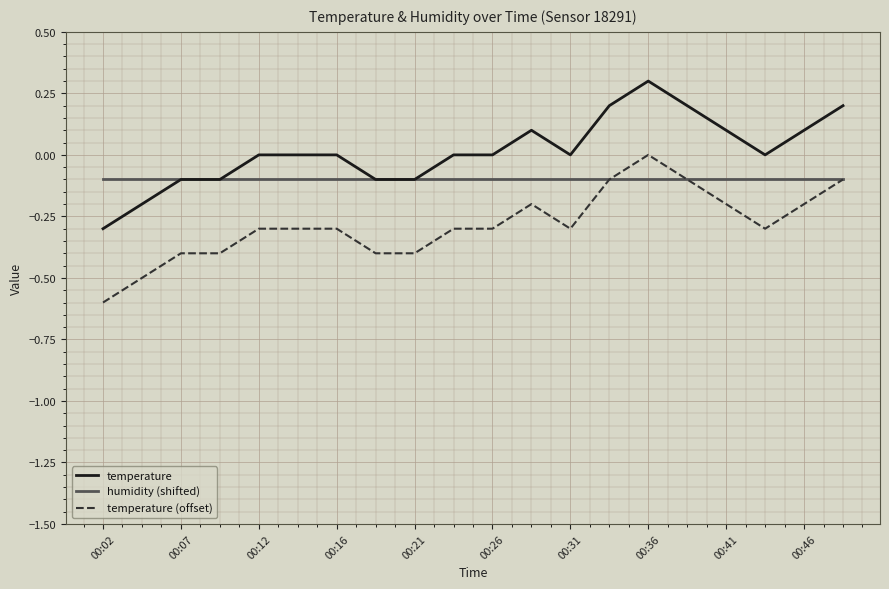

List the series in order of their peak value, highest first.

temperature, temperature (offset), humidity (shifted)